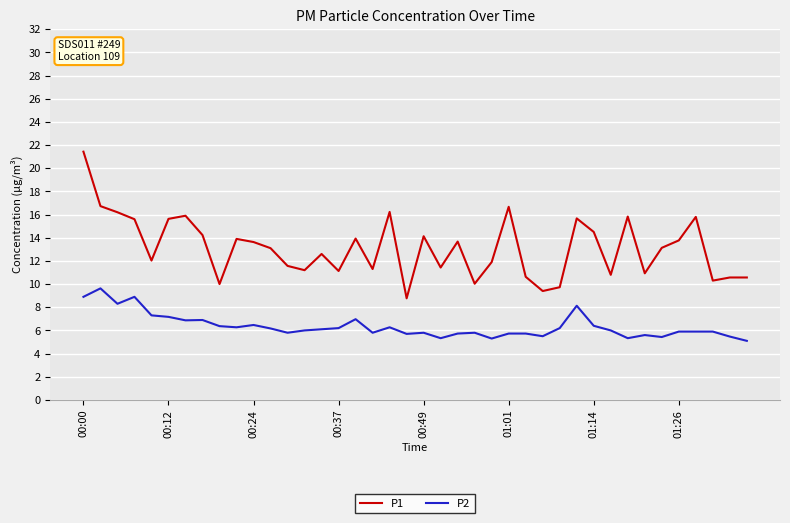

Which series has the largest total across all categories?

P1